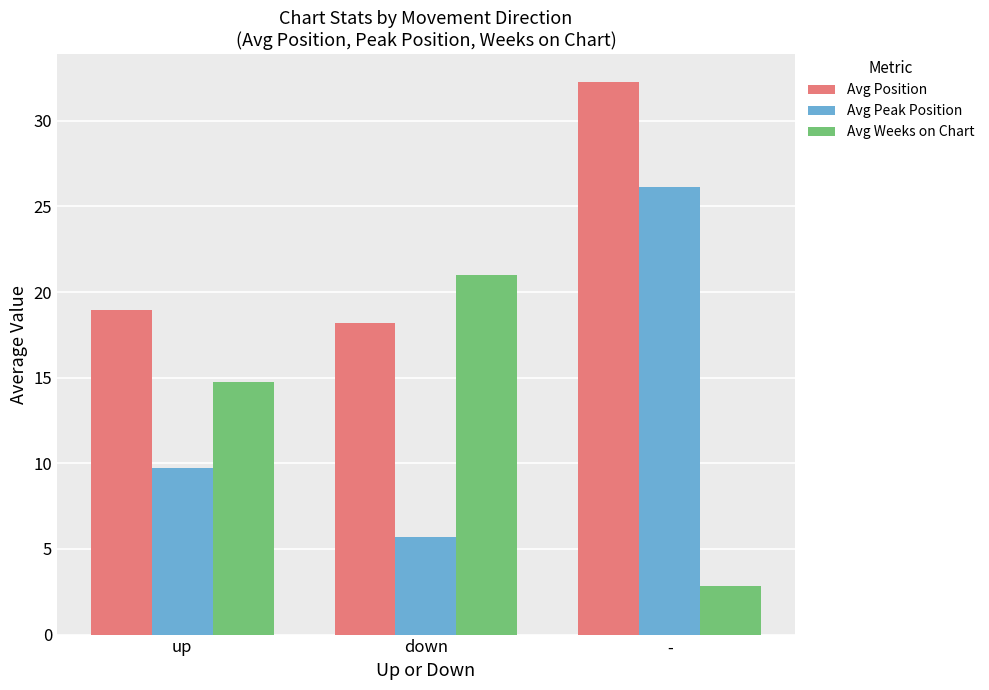

Reading left to right, transcribe all the data shown in this chart.

Avg Position: up=18.9	down=18.2	-=32.3
Avg Peak Position: up=9.7	down=5.7	-=26.1
Avg Weeks on Chart: up=14.7	down=21.0	-=2.9